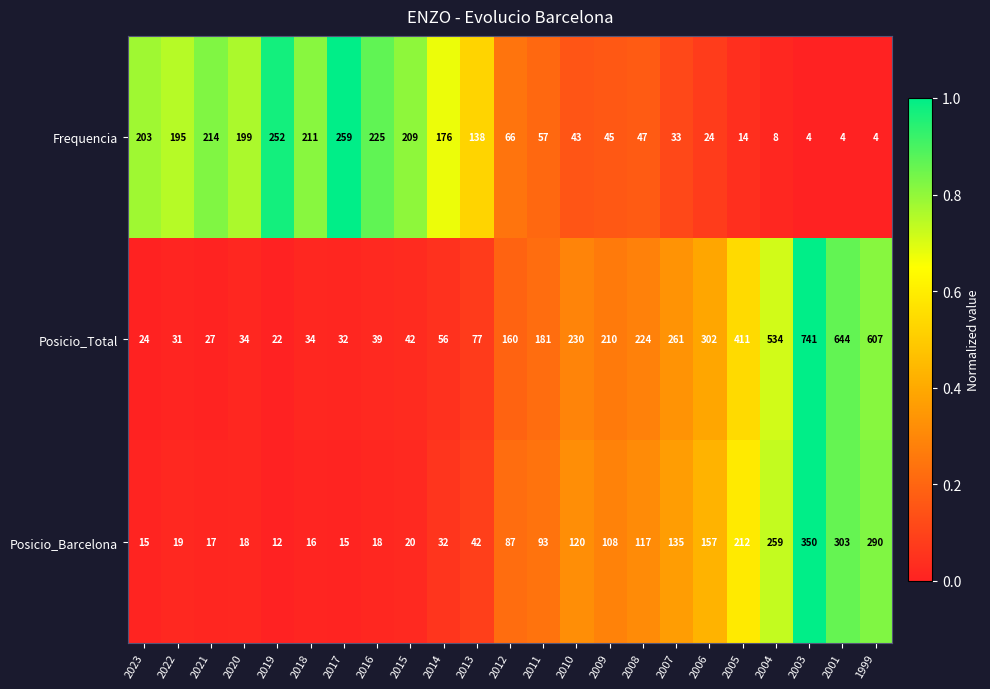

Is it true that Frequencia equals 115 at 2012?

False